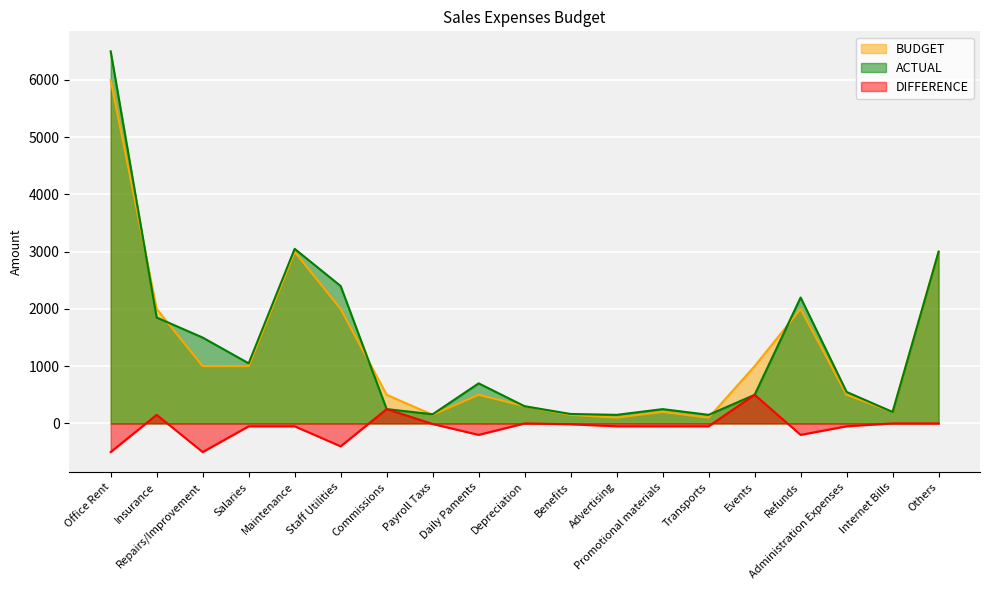

What are all the series names shown in the legend?

BUDGET, ACTUAL, DIFFERENCE